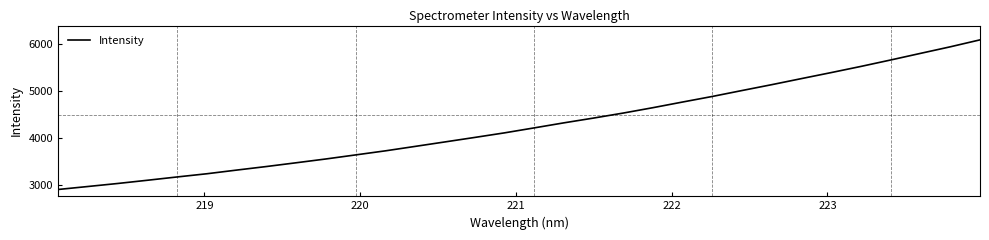

What is the smallest value displayed?

2903.1